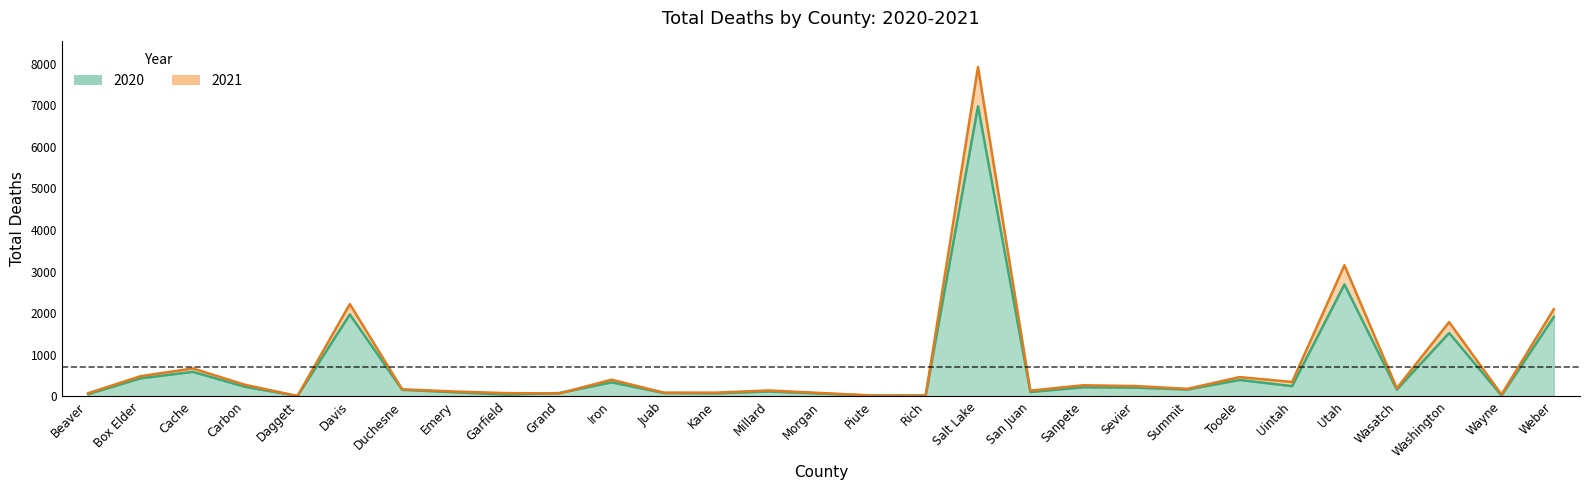

What is the label of the 10th point from the left?

Grand